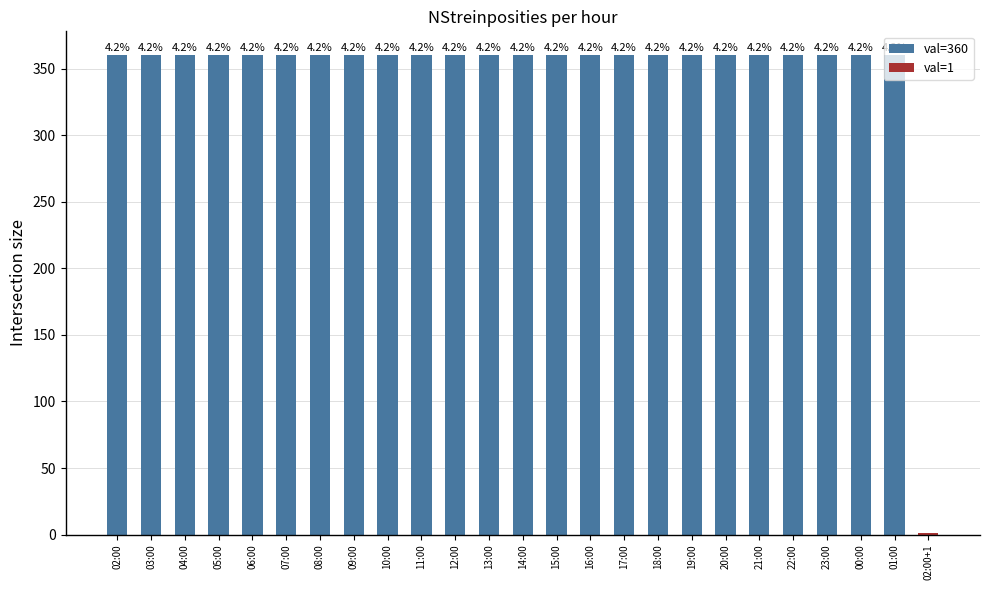

List the labels in order of value, smallest first.

02:00+1, 02:00, 03:00, 04:00, 05:00, 06:00, 07:00, 08:00, 09:00, 10:00, 11:00, 12:00, 13:00, 14:00, 15:00, 16:00, 17:00, 18:00, 19:00, 20:00, 21:00, 22:00, 23:00, 00:00, 01:00